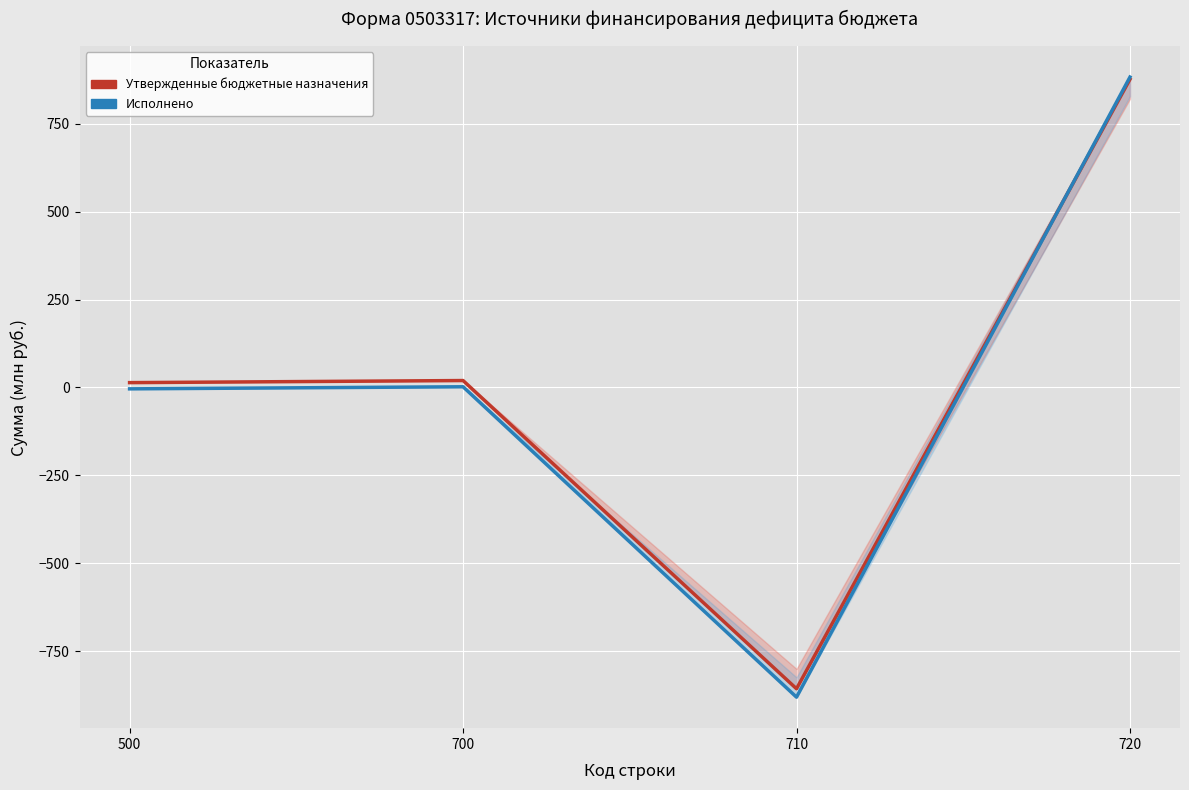

How many lines are shown in the chart?

2